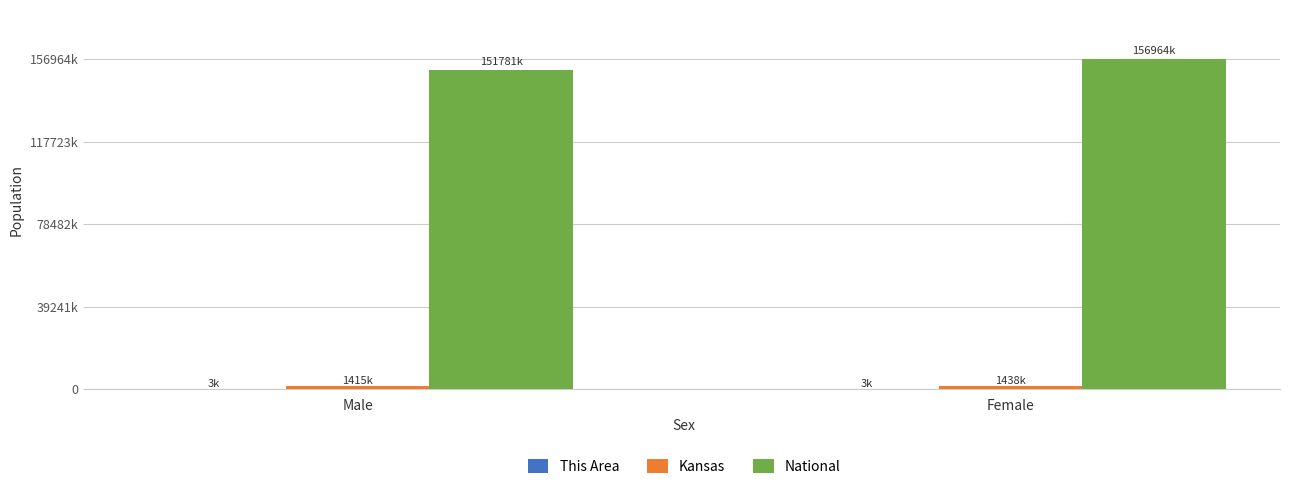

What is the value of the National bar at the 1st from the left?

151781326